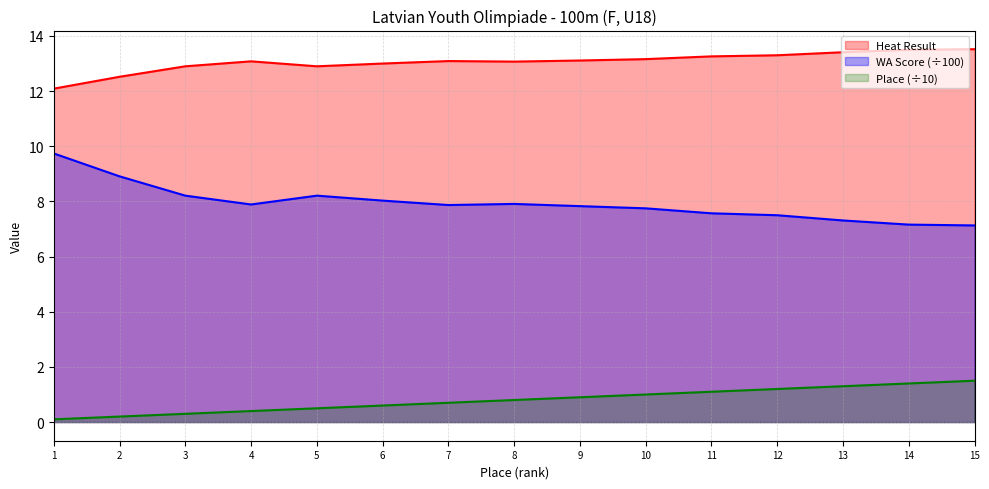

What is the difference between the maximum and minimum values in the Heat WA Score series?

2.6